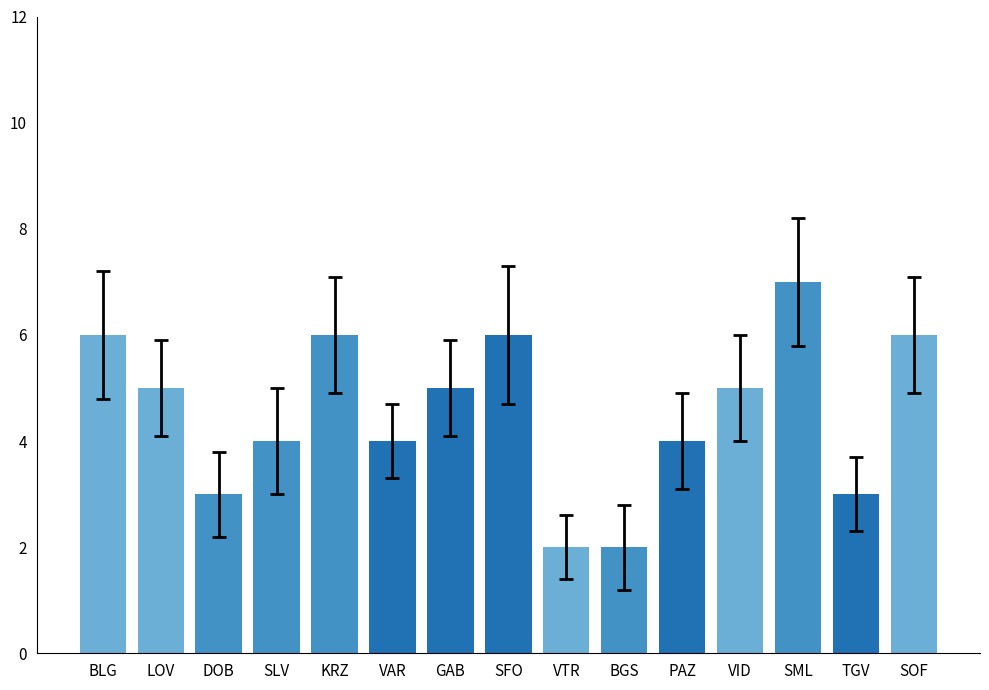

Reading left to right, what are all the values shown in this chart?

BLG=6	LOV=5	DOB=3	SLV=4	KRZ=6	VAR=4	GAB=5	SFO=6	VTR=2	BGS=2	PAZ=4	VID=5	SML=7	TGV=3	SOF=6